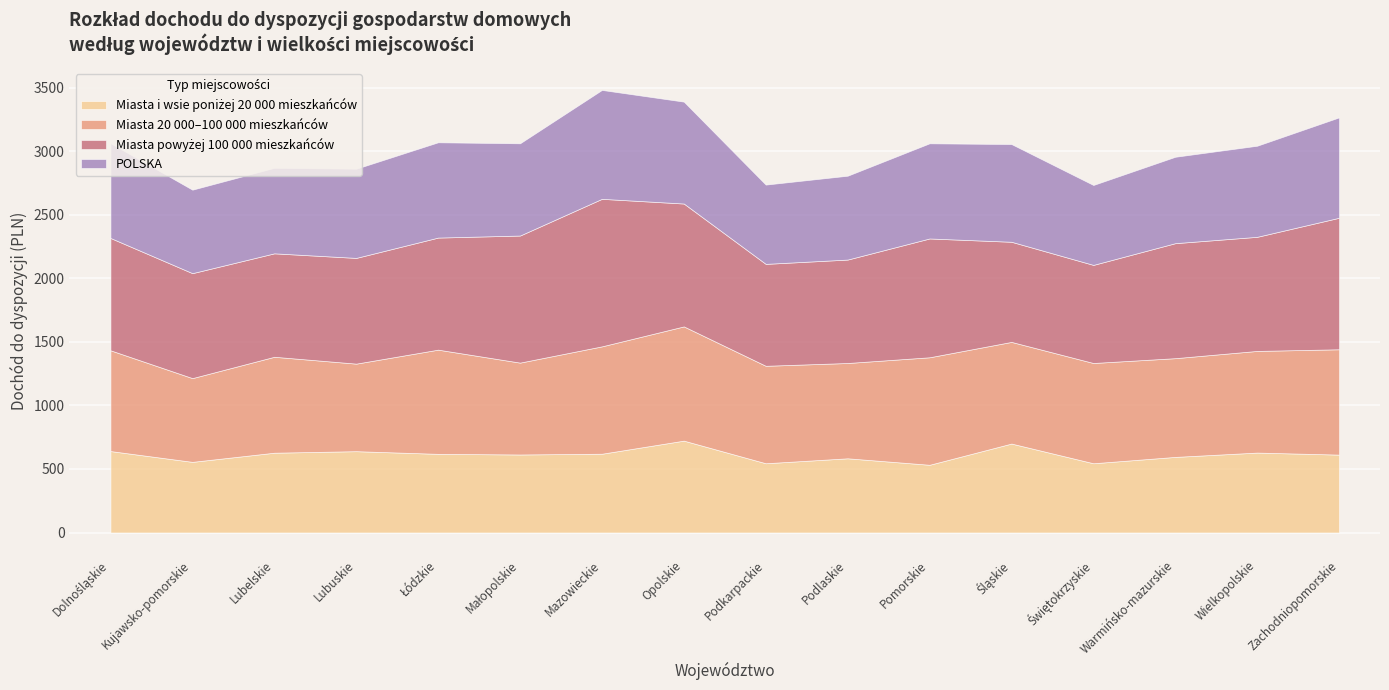

In Miasta i wsie poniżej 20 000 mieszkańców, how many points are lower than both neighbors (excluding endpoints)?

5